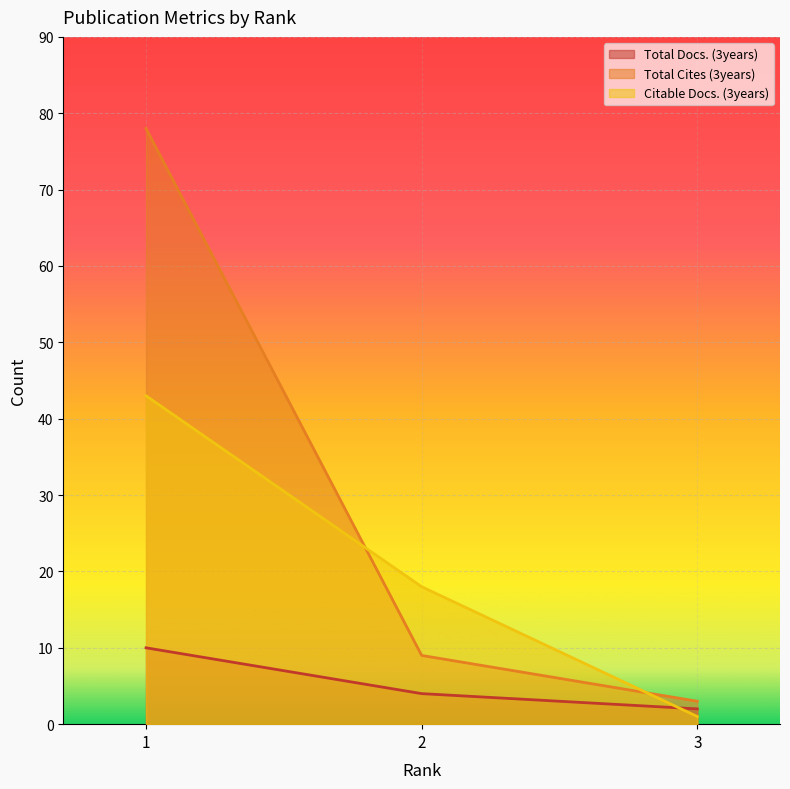

Where is Citable Docs. (3years) nearest to the value 22?

2